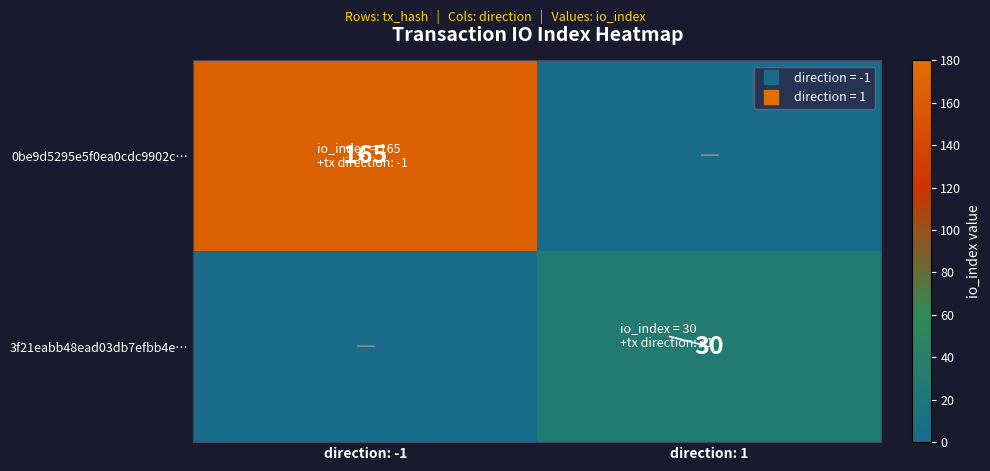

What is the spread (max minus min) of values at direction: 1?

30